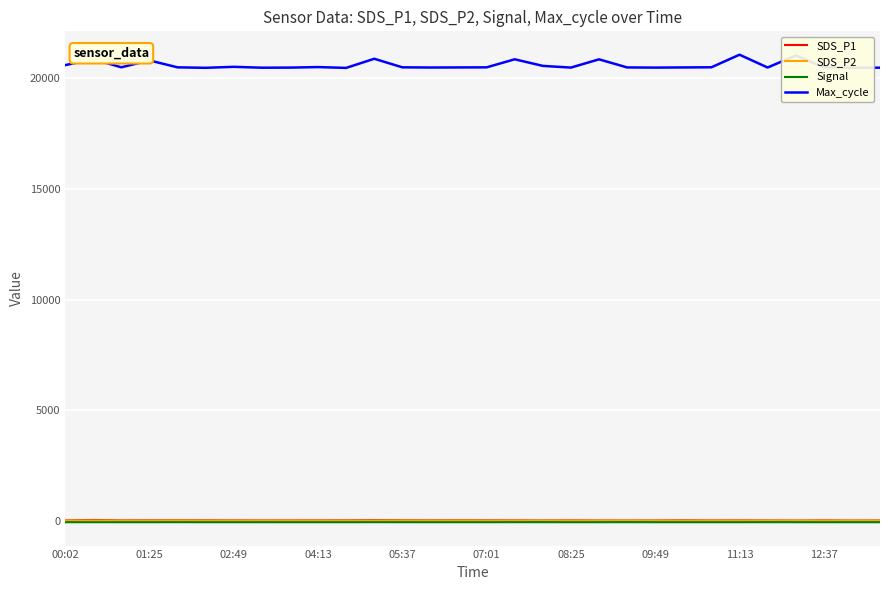

What is the greatest value displayed?

21061.0